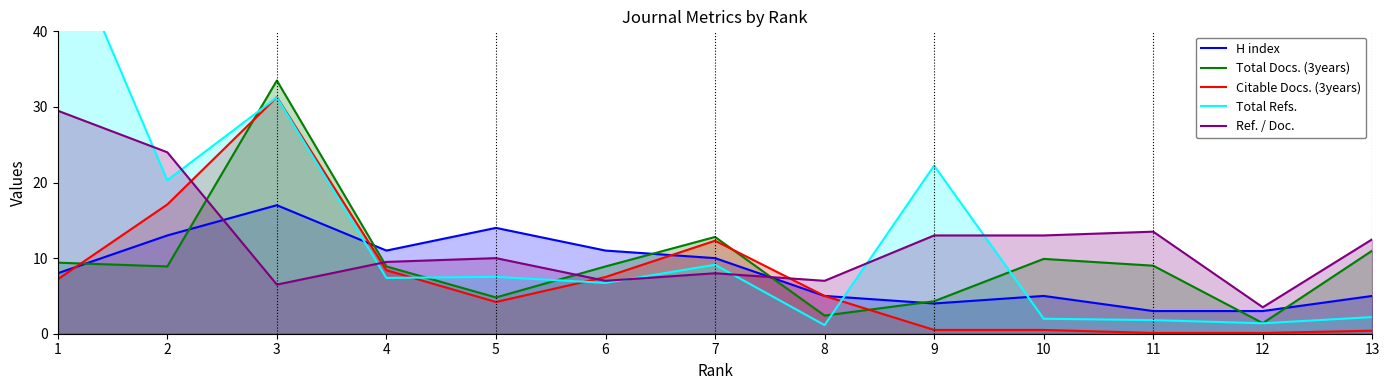

What are all the series names shown in the legend?

H index, Total Docs. (3years), Citable Docs. (3years), Total Refs., Ref. / Doc.